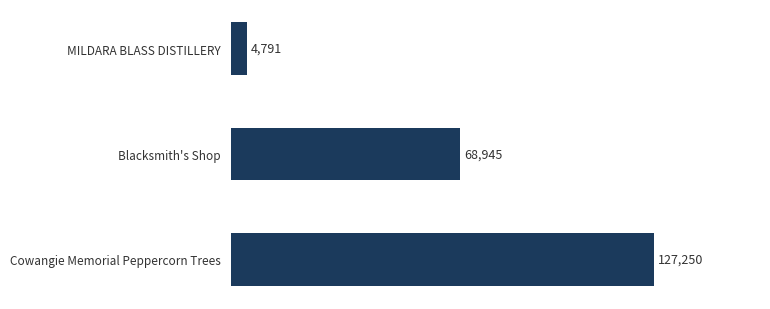

List the labels in order of value, smallest first.

MILDARA BLASS DISTILLERY, Blacksmith's Shop, Cowangie Memorial Peppercorn Trees